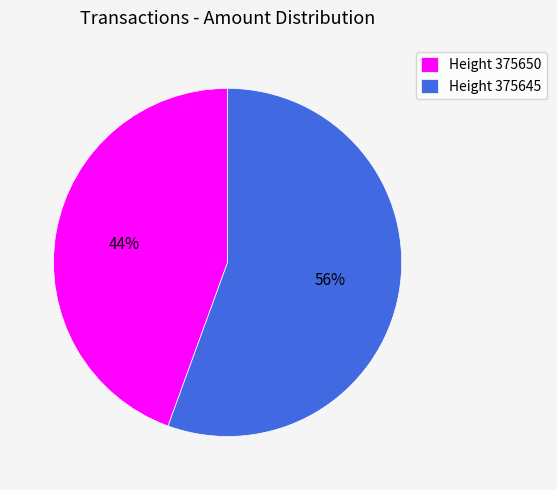

Does any single category account for the majority?

Yes